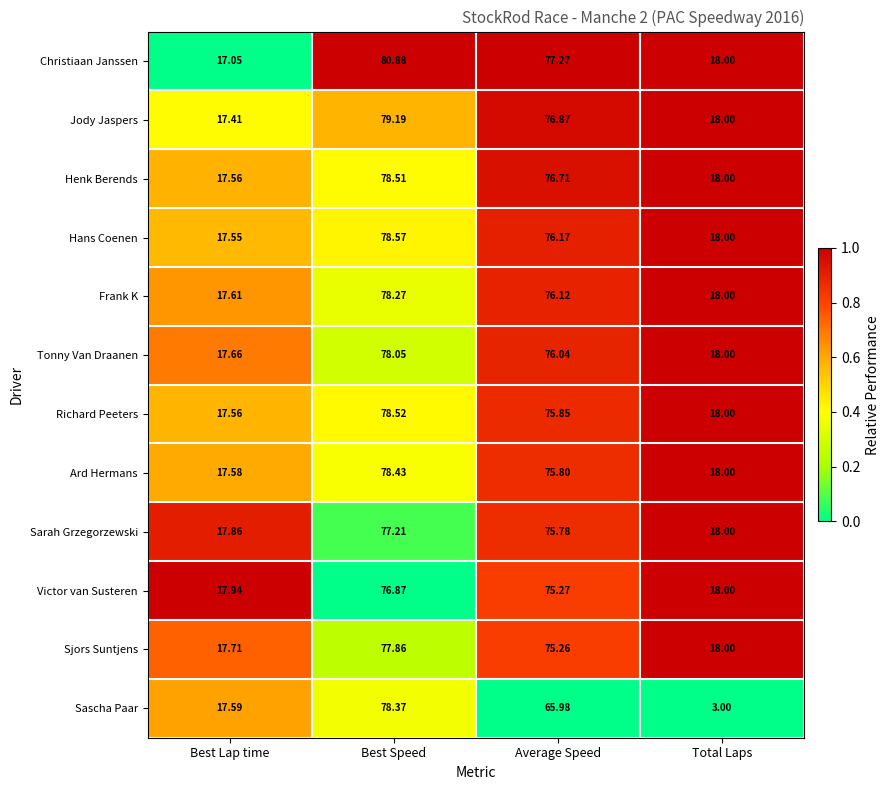

At which category is the sum across all series the highest?

Best Speed